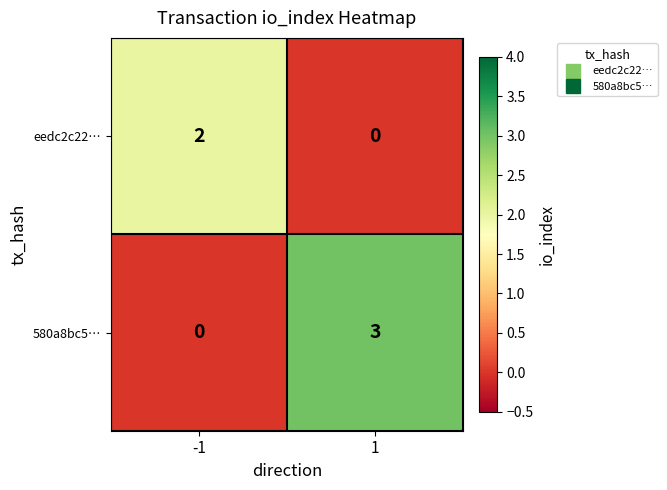

What is the greatest value displayed?

3